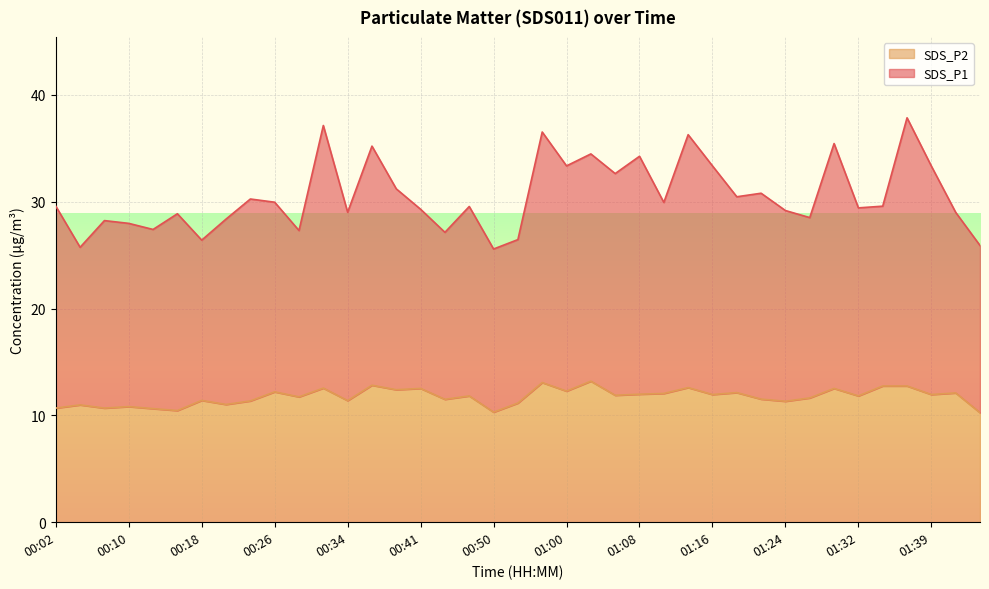

The value of SDS_P1 at 01:11 is 11.5. True or false?

False